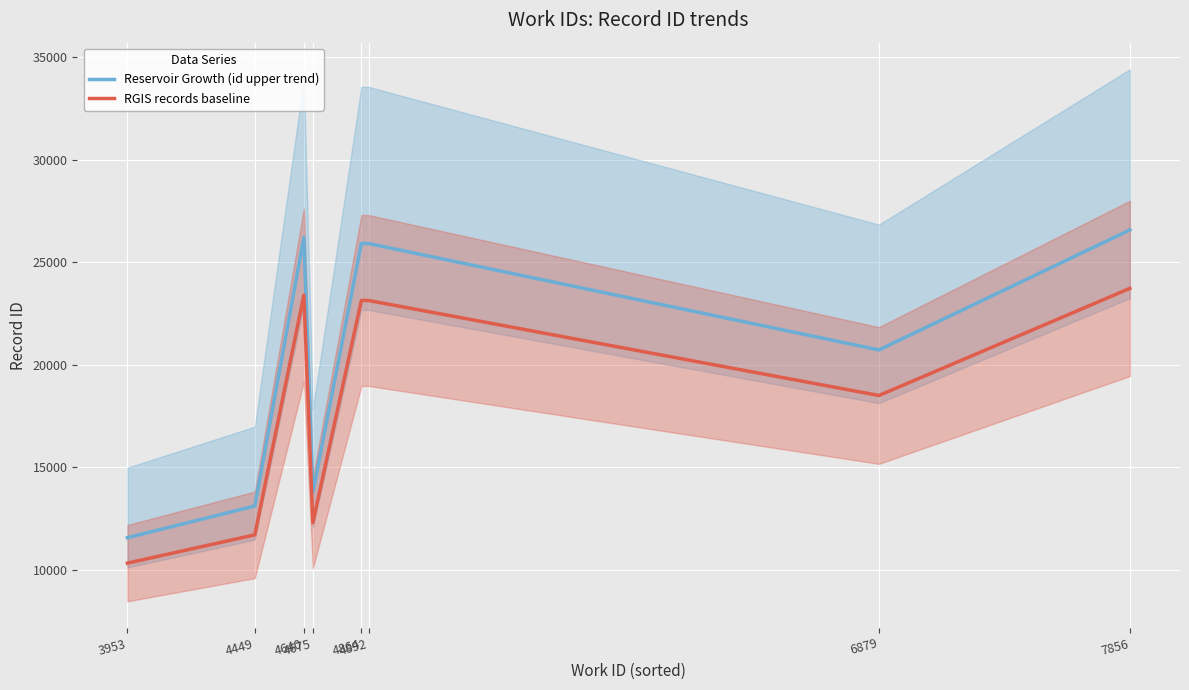

Which category has the highest value across all series?

7856